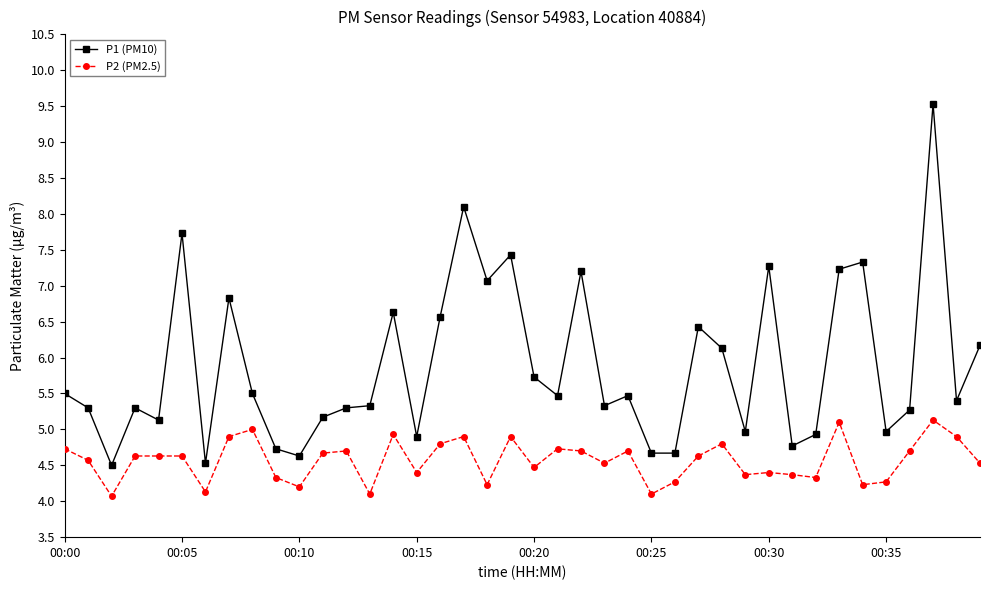

What is the minimum value for P1 (PM10)?

4.5